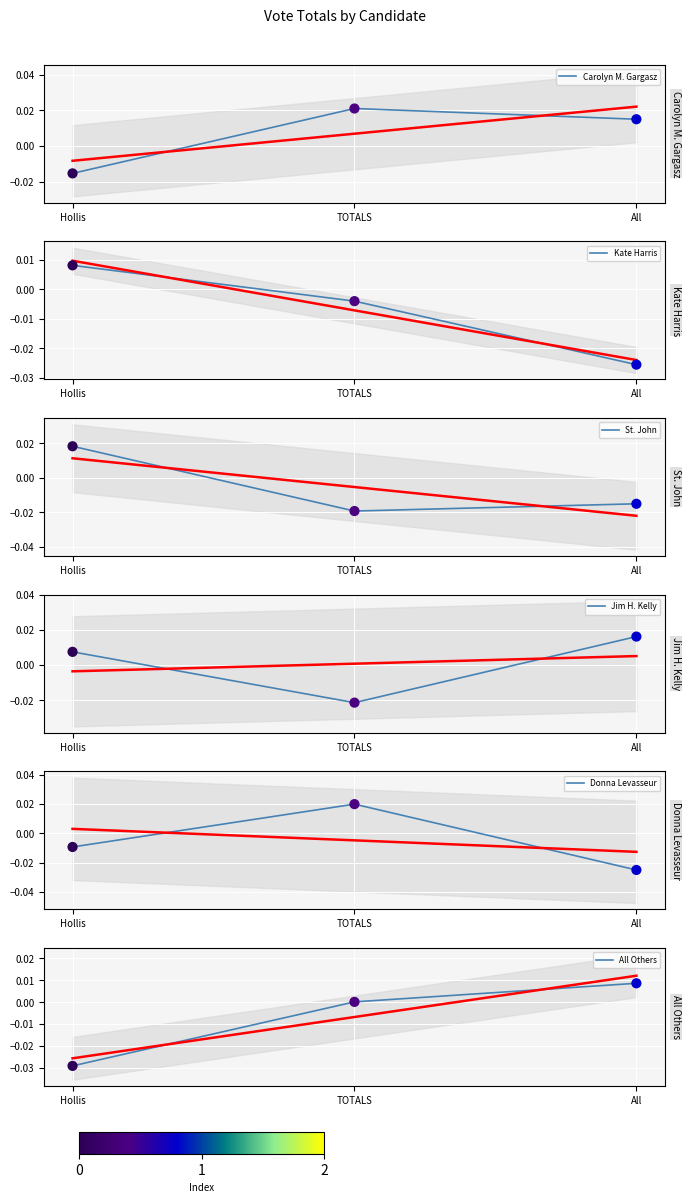

Is the value of Jim H. Kelly at Hollis greater than the value of Kate Harris at TOTALS?

Yes